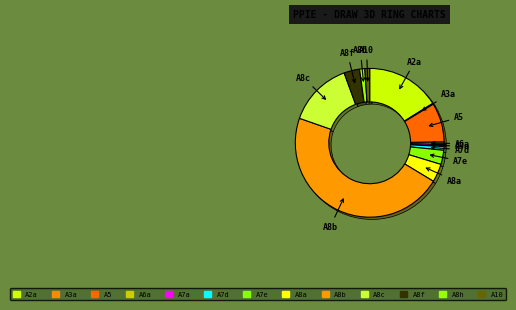

Between A5 and A2a, which is larger?

A2a